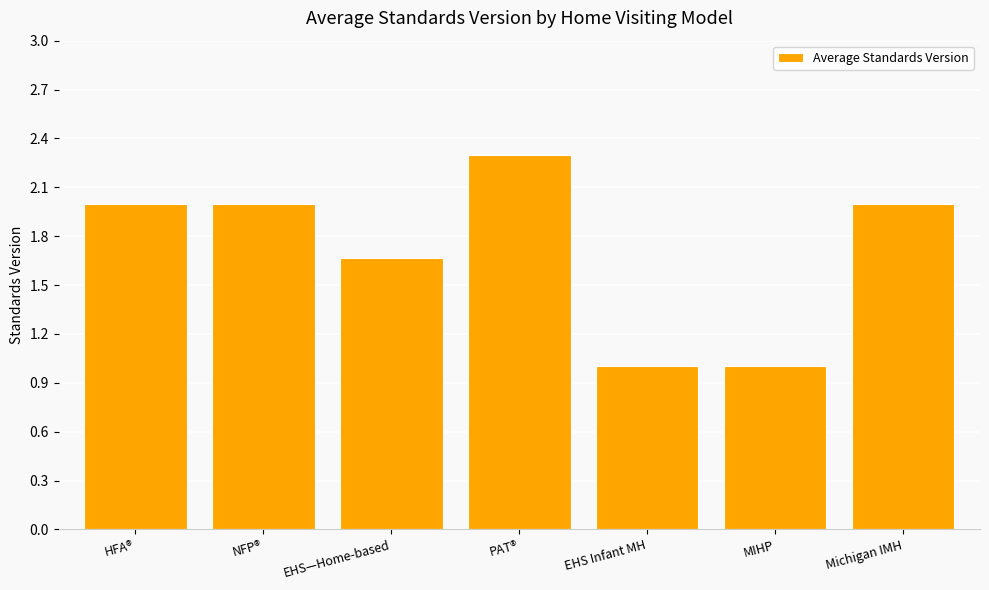

What position from the right is HFA®?

7